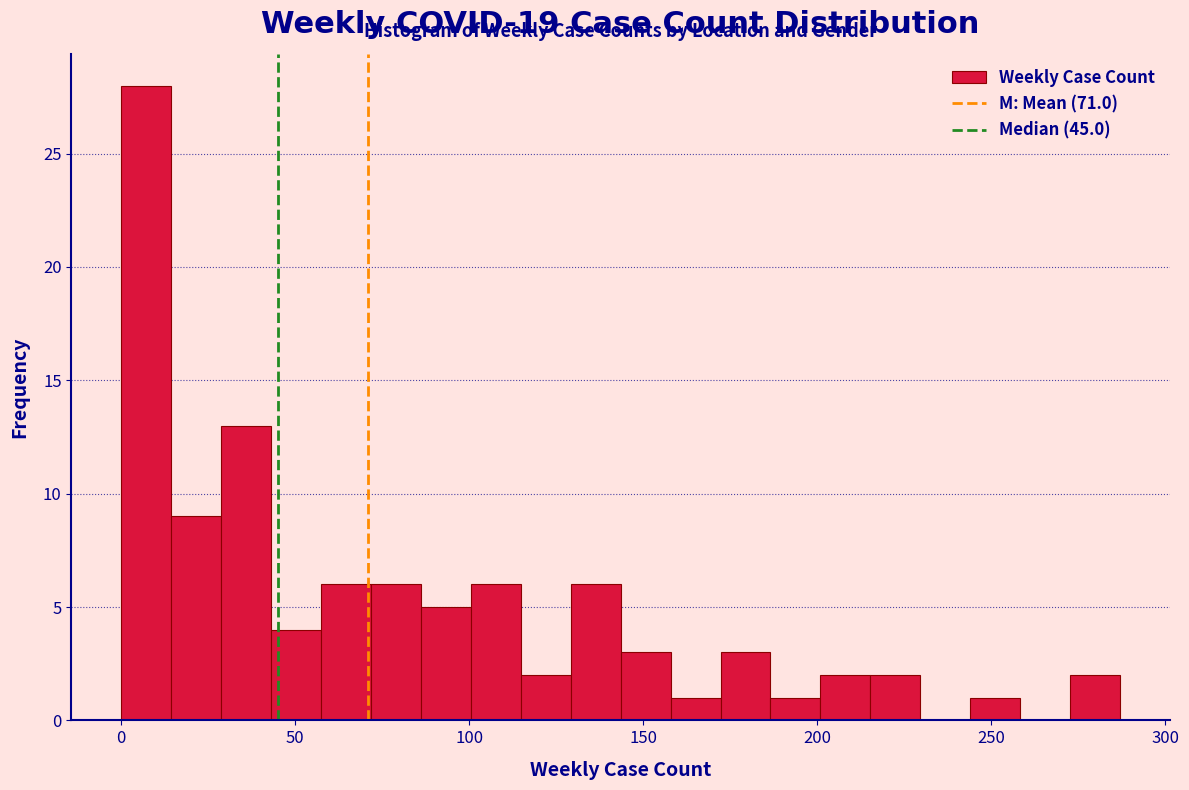

Around what value on the x-axis is the tallest bar? Give the approximate position of its centre, as read against the axis.

5